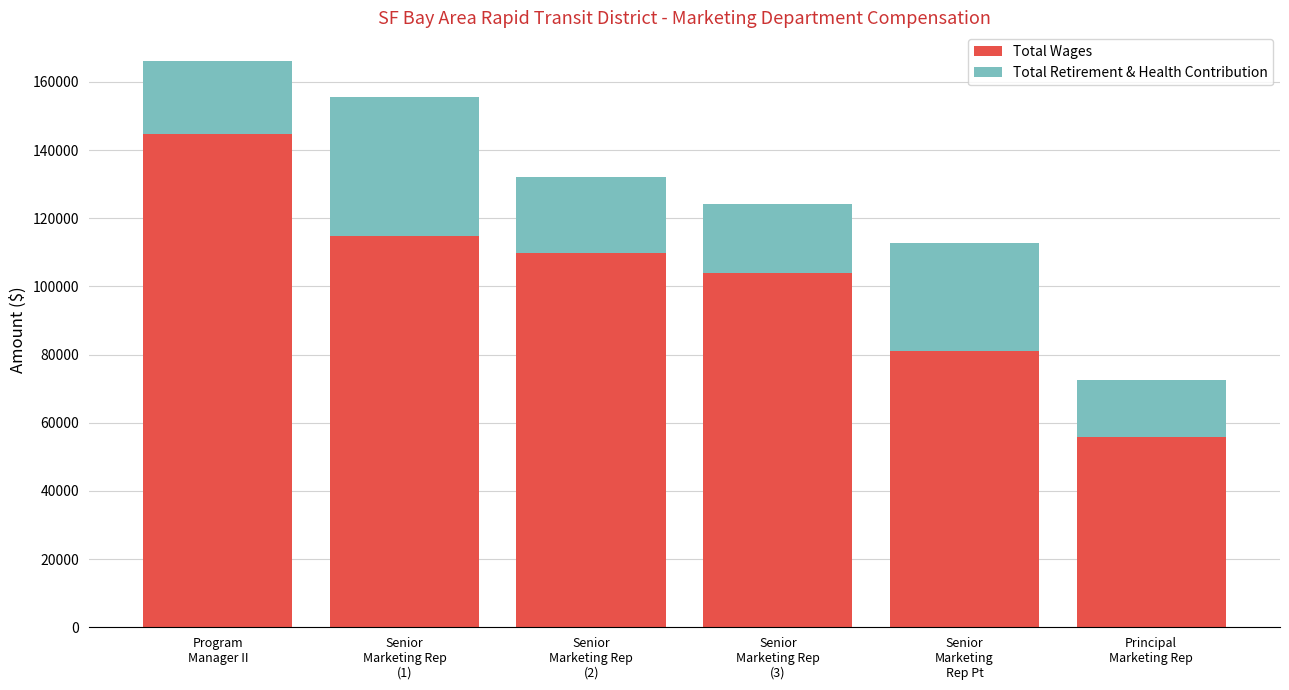

What is the sum of all Total Wages values?

610323